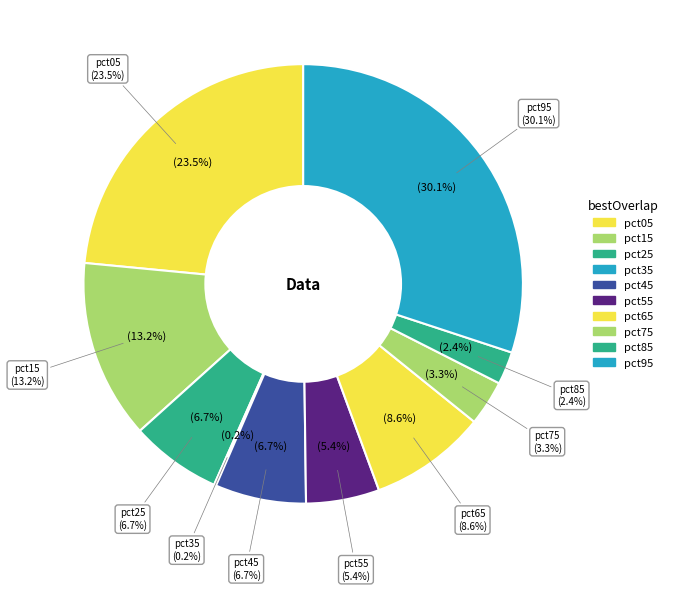

Rank the categories by value from highest to lowest.

pct95, pct05, pct15, pct65, pct45, pct25, pct55, pct75, pct85, pct35